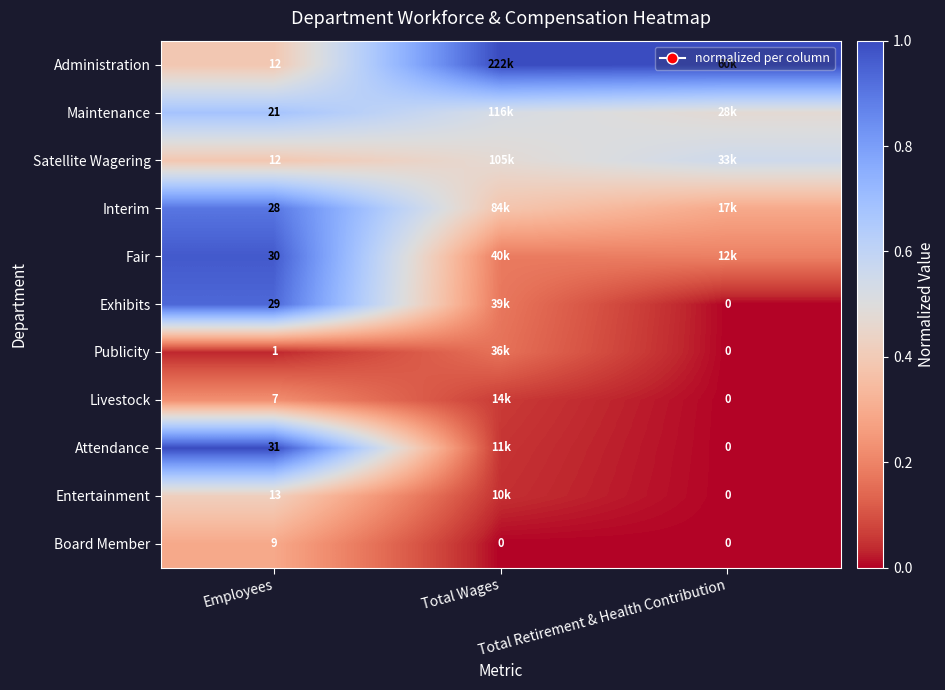

At which label is Fair closest to 0?

Total Wages